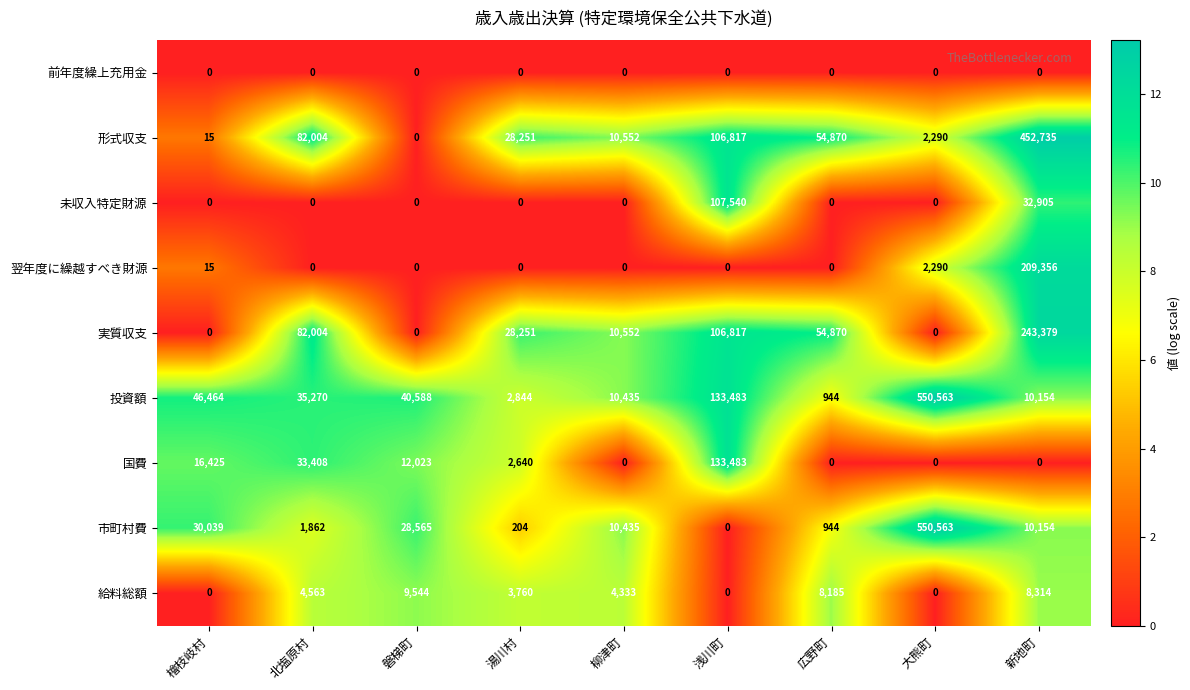

What is the sum of all 国費 values?

197979